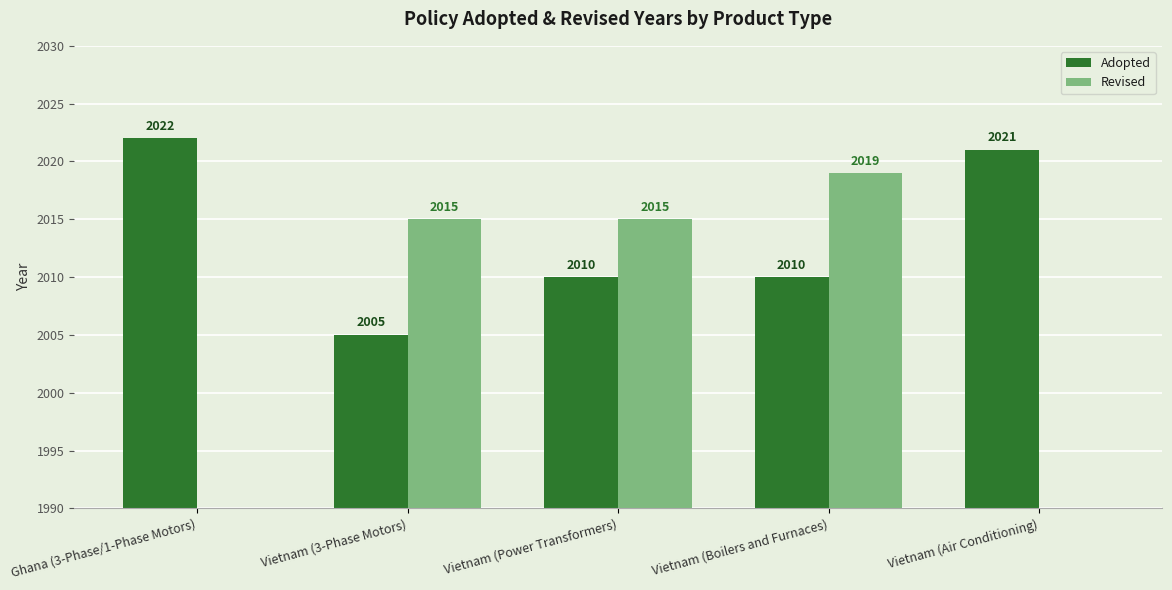

Is it true that Adopted equals 809 at Vietnam (Boilers and Furnaces)?

False